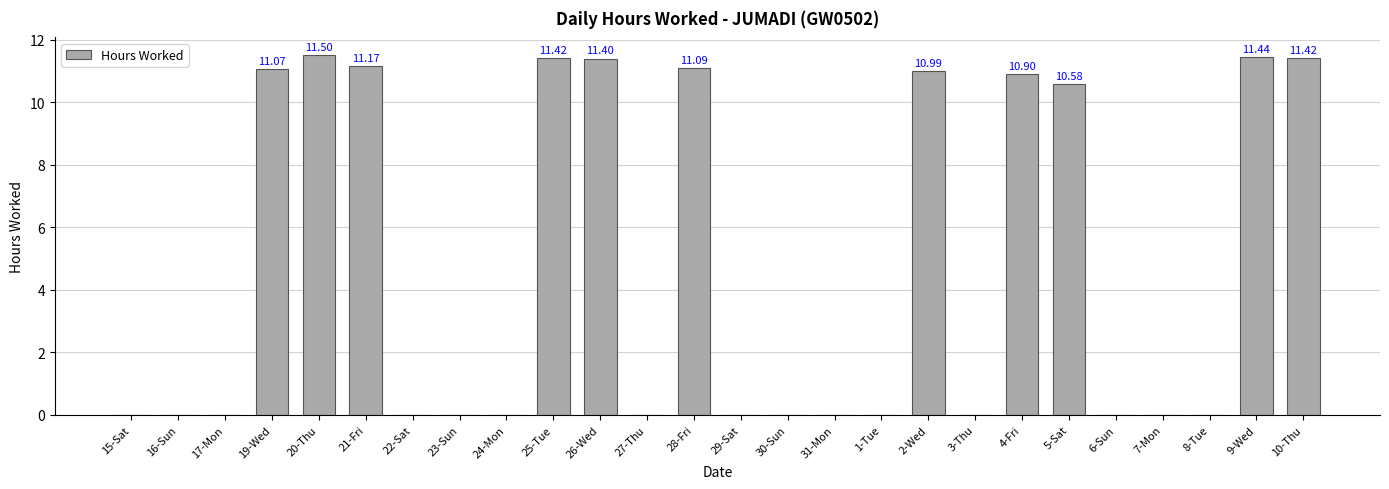

What is the ratio of the value at 10-Thu to the value at 28-Fri?

1.0